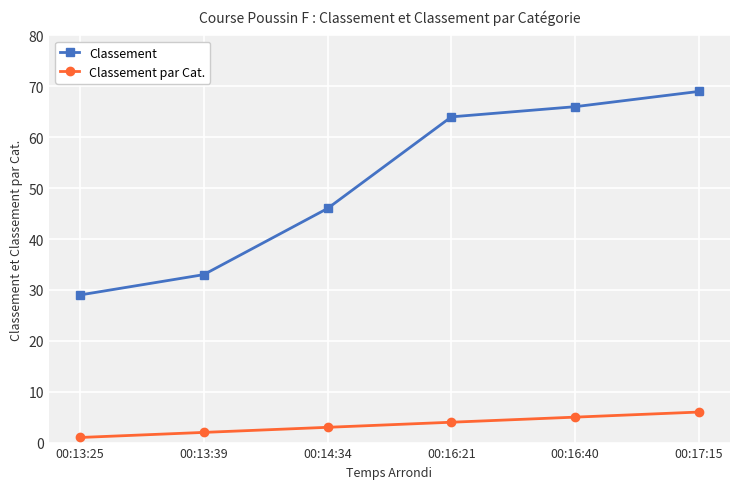

How many data points does each series have?

6